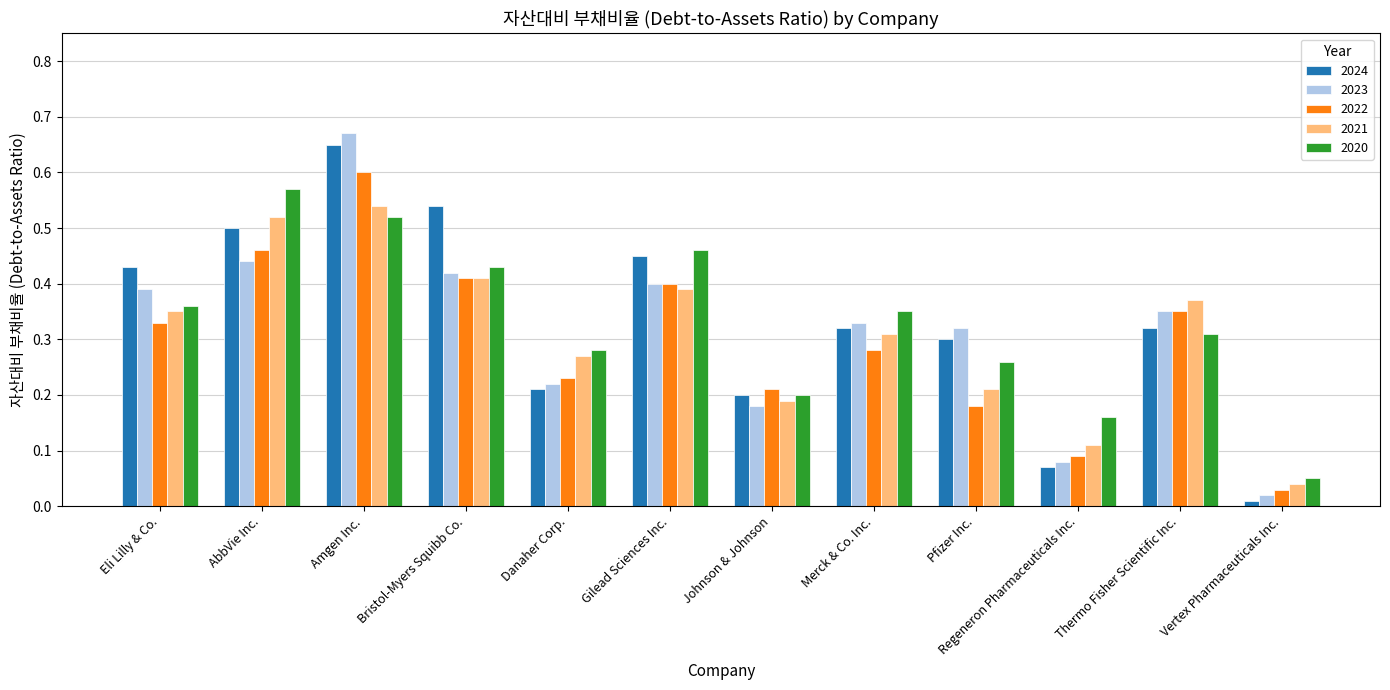

At which label does 2023 reach its peak?

Amgen Inc.